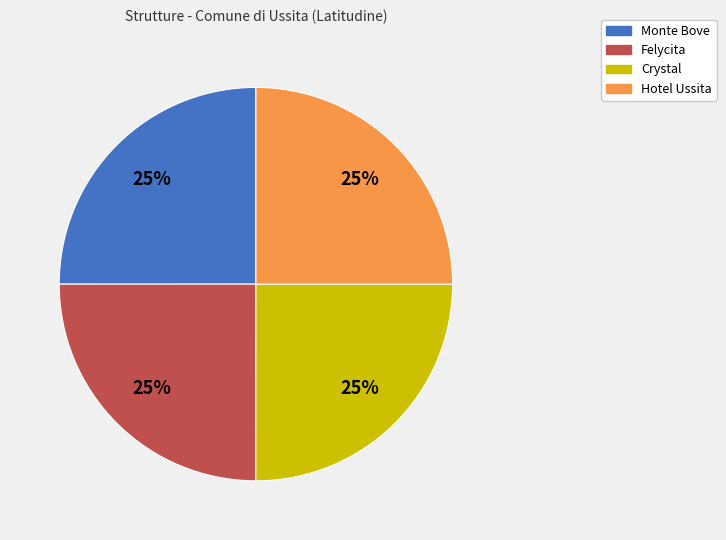

What percentage is the Monte Bove slice, to the nearest percent?

25%